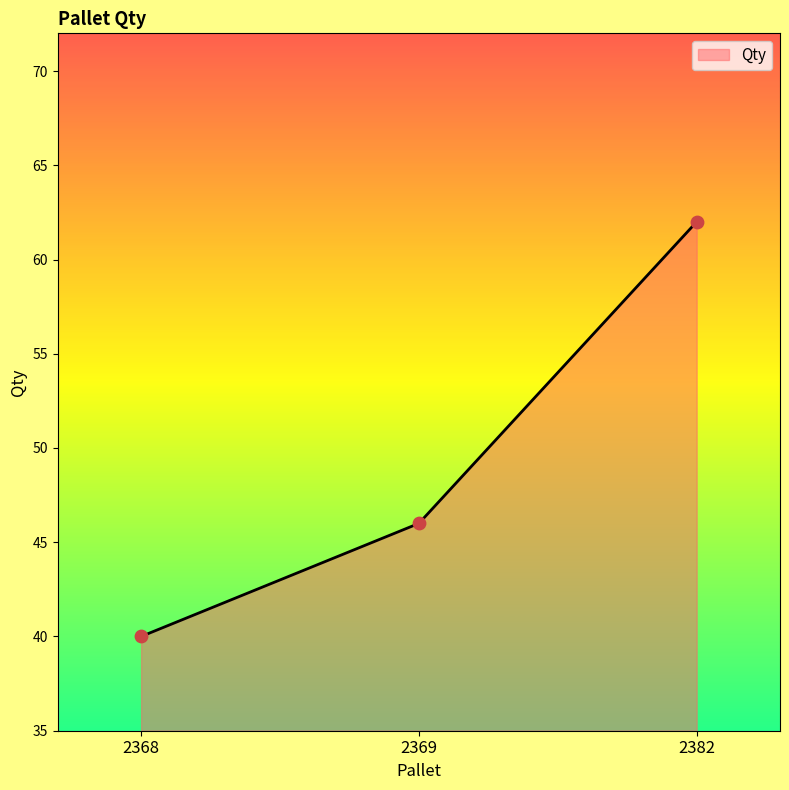

Approximately how many times larger is the value at 2368 compared to 2369?

0.9